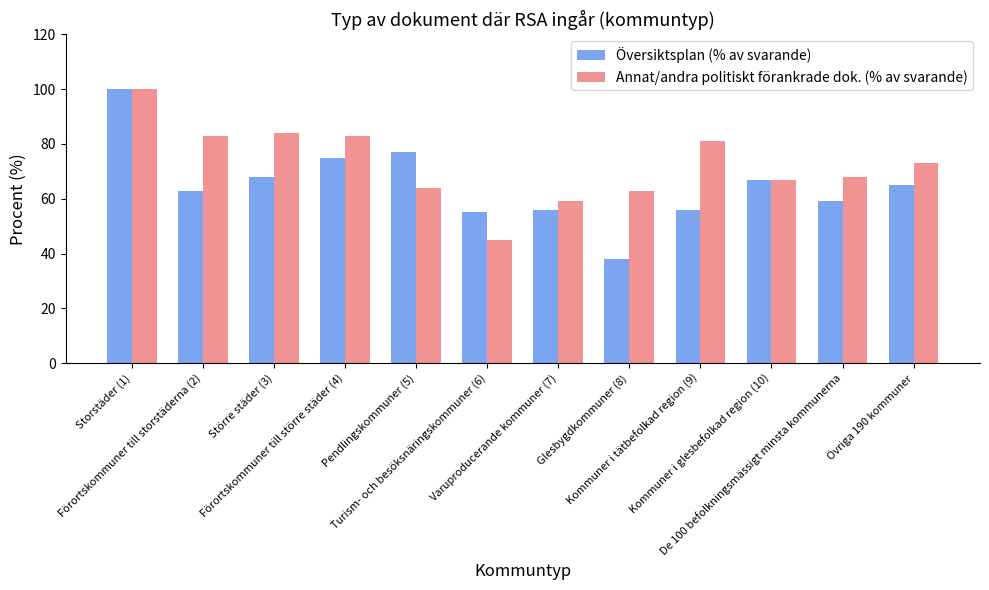

Which series changed the most between Storstäder (1) and De 100 befolkningsmässigt minsta kommunerna?

Översiktsplan (% av svarande)